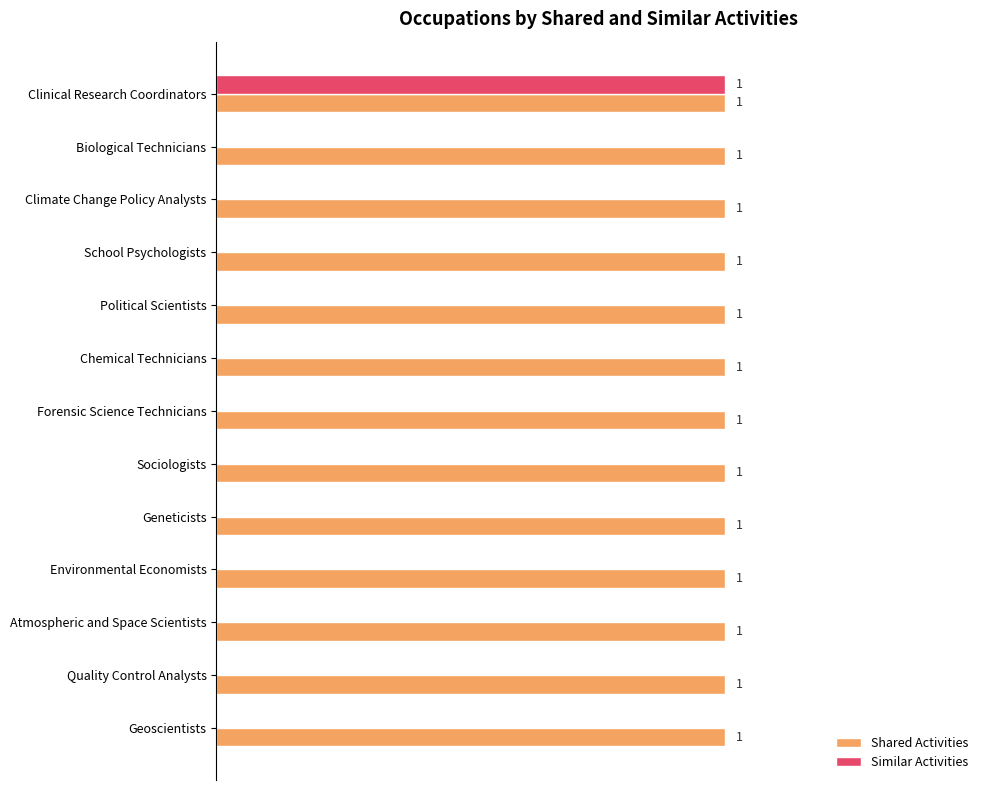

Which series has the largest total across all categories?

Shared Activities